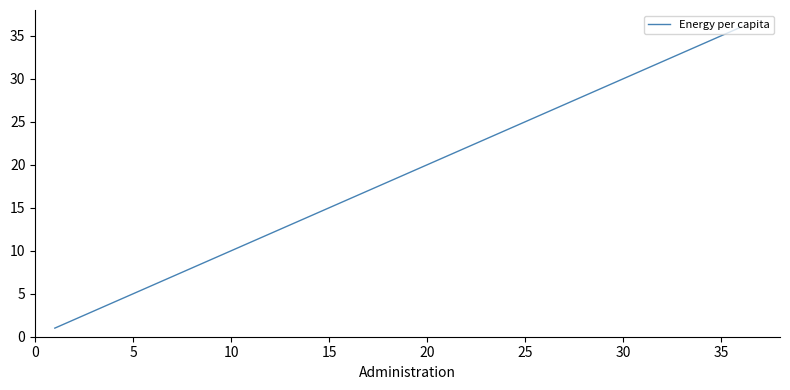

How many values are below 19?

18